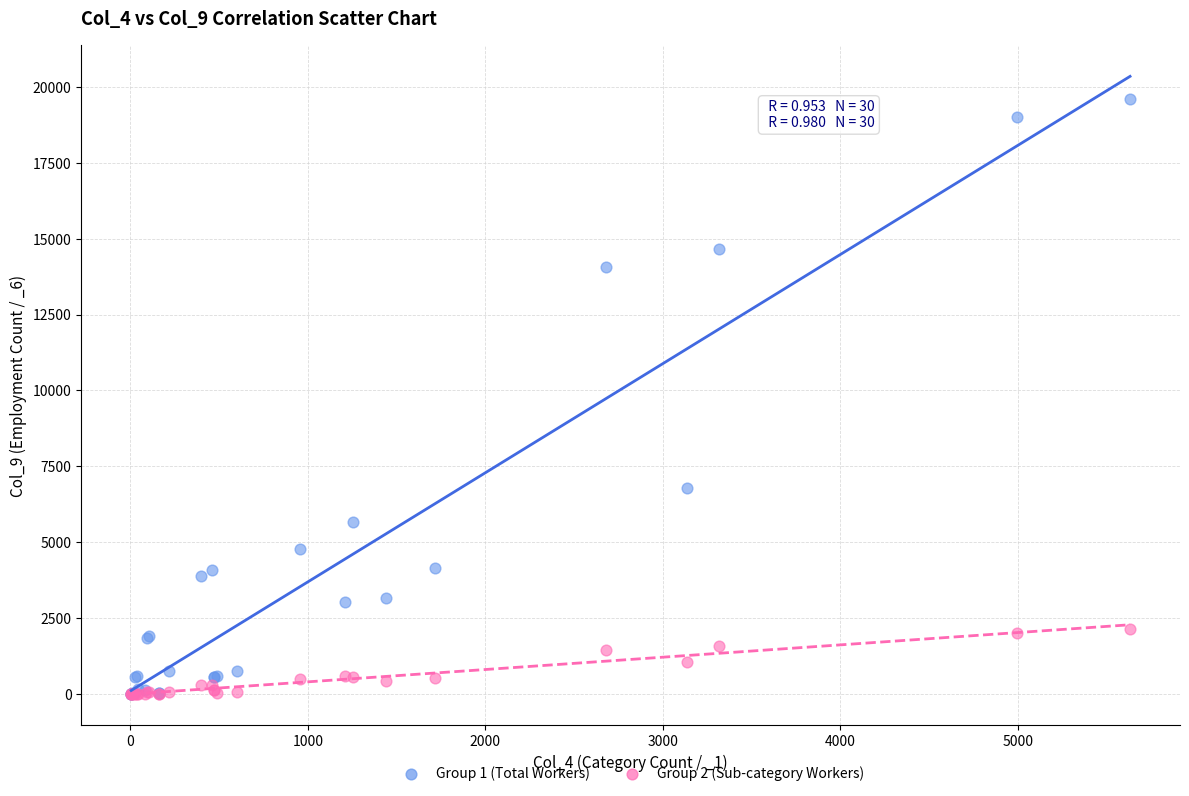

Across all series, what Y value is closest to 9798?

6779